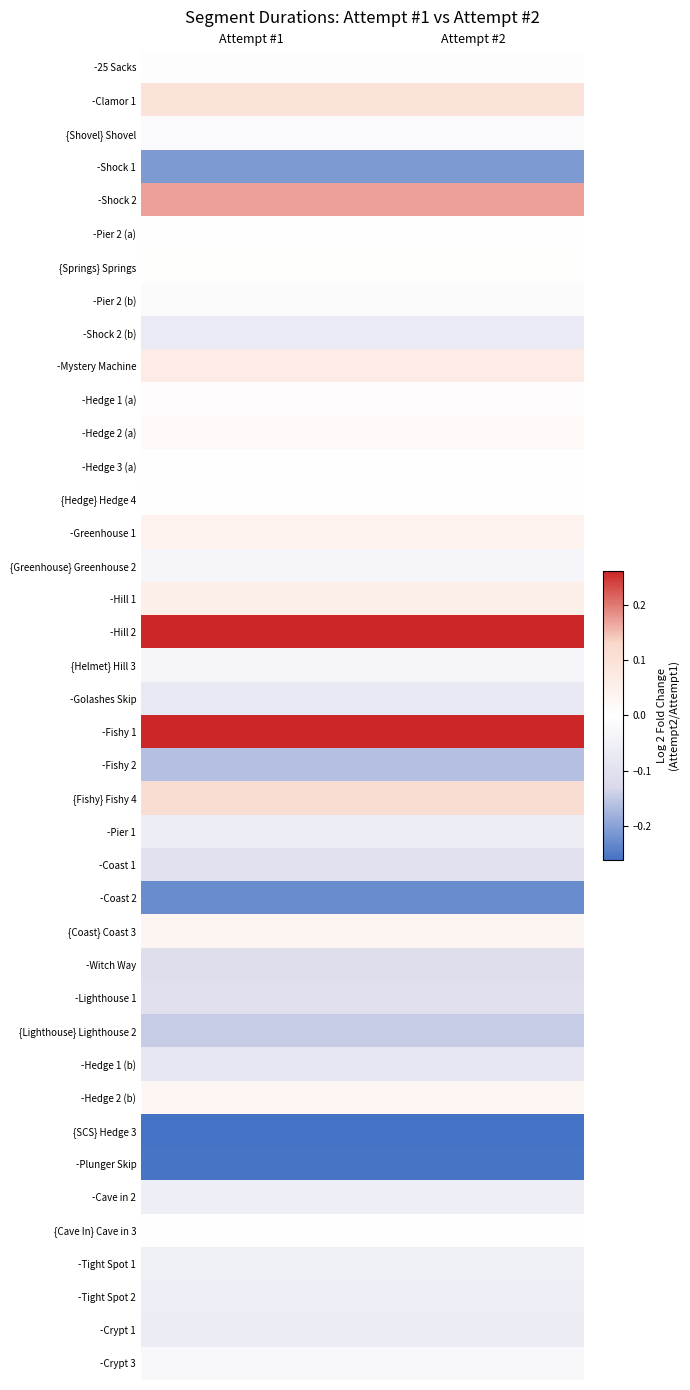

At Attempt #1, list the series in order from smallest to largest.

{SCS} Hedge 3, -Plunger Skip, -Coast 2, -Shock 1, -Fishy 2, {Lighthouse} Lighthouse 2, -Witch Way, -Lighthouse 1, -Coast 1, -Hedge 1 (b), -Golashes Skip, -Shock 2 (b), -Crypt 1, -Pier 1, -Tight Spot 2, -Cave in 2, -Tight Spot 1, {Helmet} Hill 3, {Greenhouse} Greenhouse 2, -Crypt 3, {Shovel} Shovel, -Pier 2 (b), -25 Sacks, -Pier 2 (a), -Hedge 3 (a), {Cave In} Cave in 3, {Hedge} Hedge 4, {Springs} Springs, -Hedge 1 (a), -Hedge 2 (a), -Hedge 2 (b), {Coast} Coast 3, -Greenhouse 1, -Hill 1, -Mystery Machine, -Clamor 1, {Fishy} Fishy 4, -Shock 2, -Fishy 1, -Hill 2